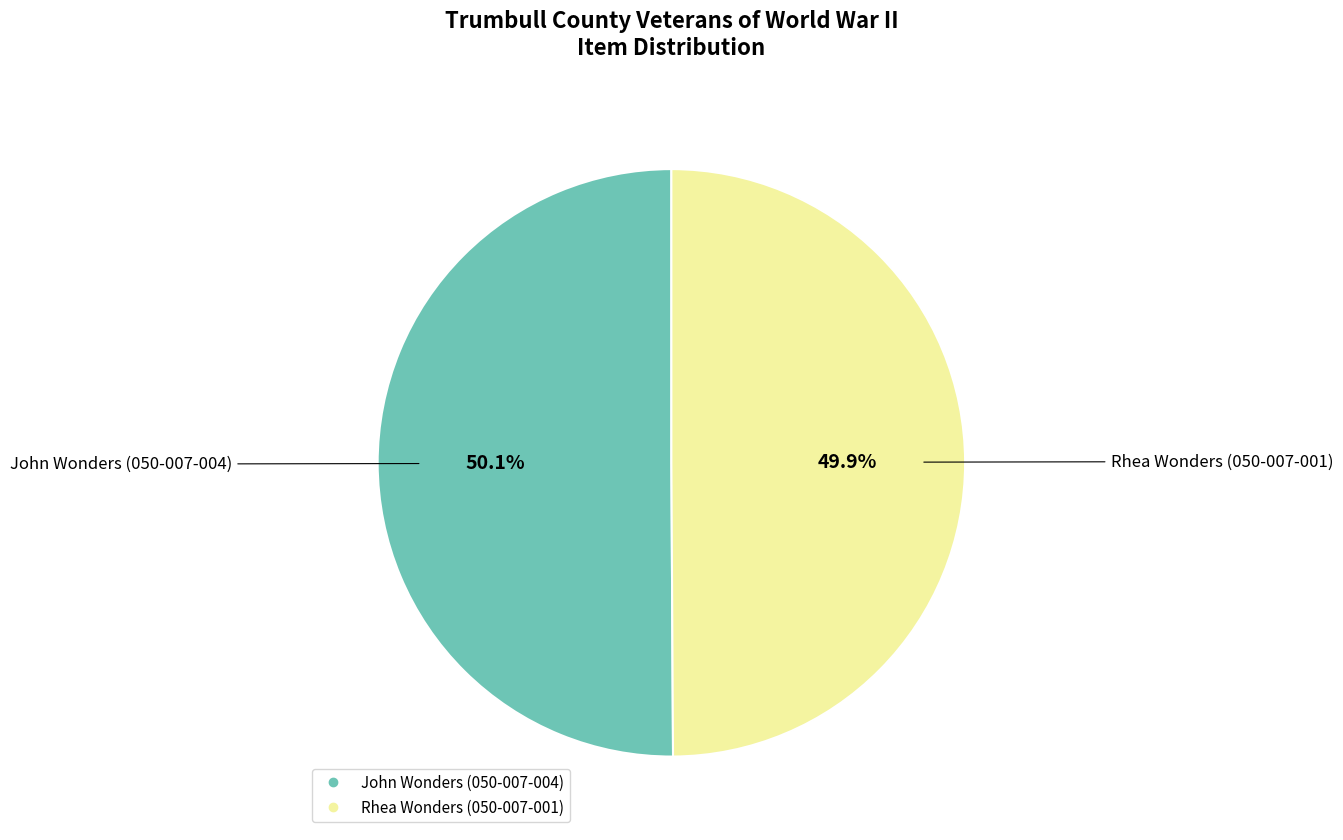

Is there any slice that represents more than half of the pie?

Yes